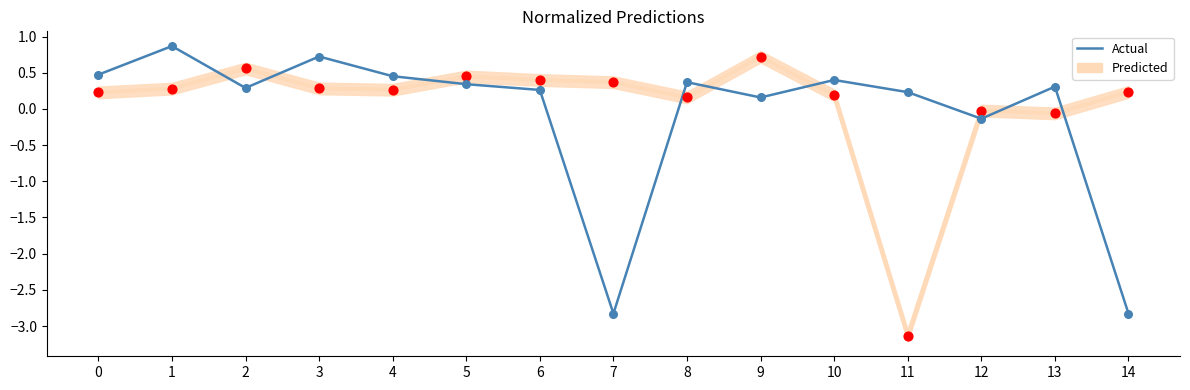

At how many categories does at least one series exceed -1?

15